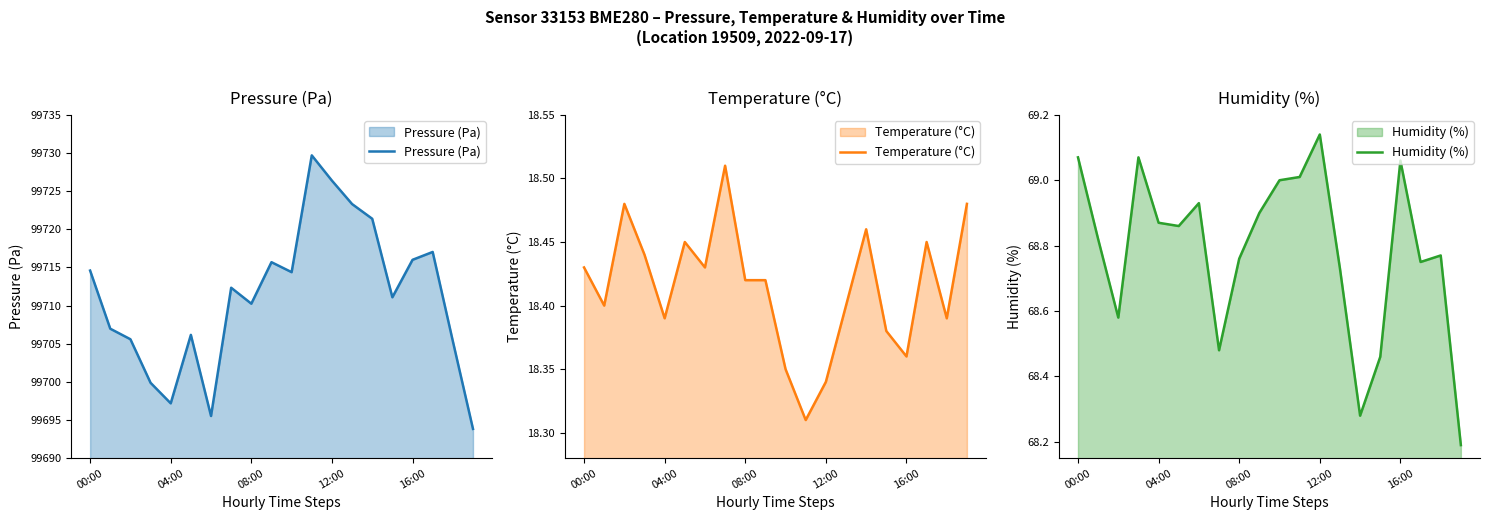

At how many categories does at least one series exceed 74896?

20